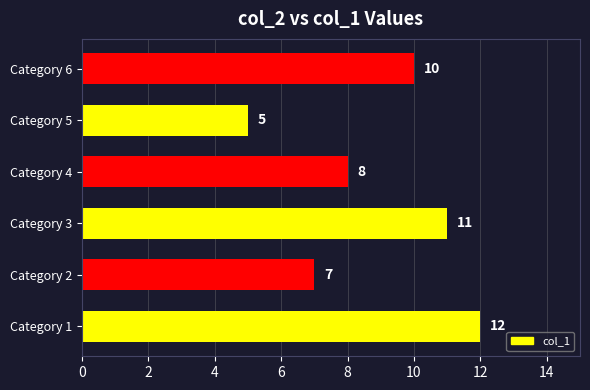

Reading bottom to top, extract all data points from this chart.

12	7	11	8	5	10